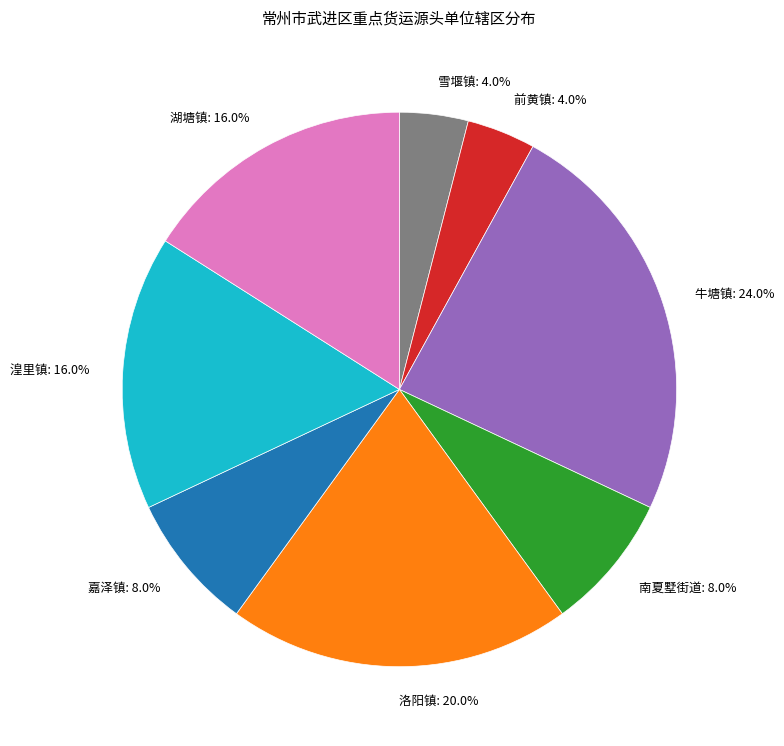

Between 前黄镇: 4.0% and 洛阳镇: 20.0%, which is larger?

洛阳镇: 20.0%